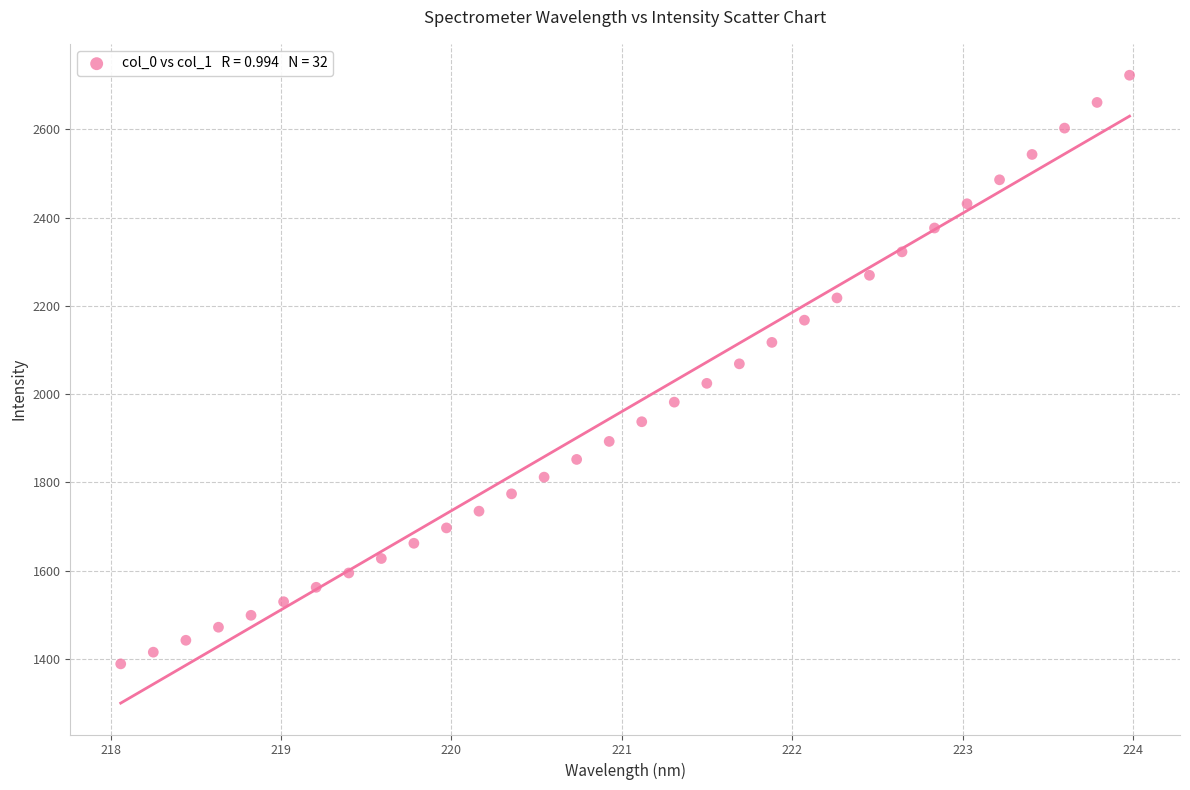

What is the range of Y values (max minus min)?

1333.3